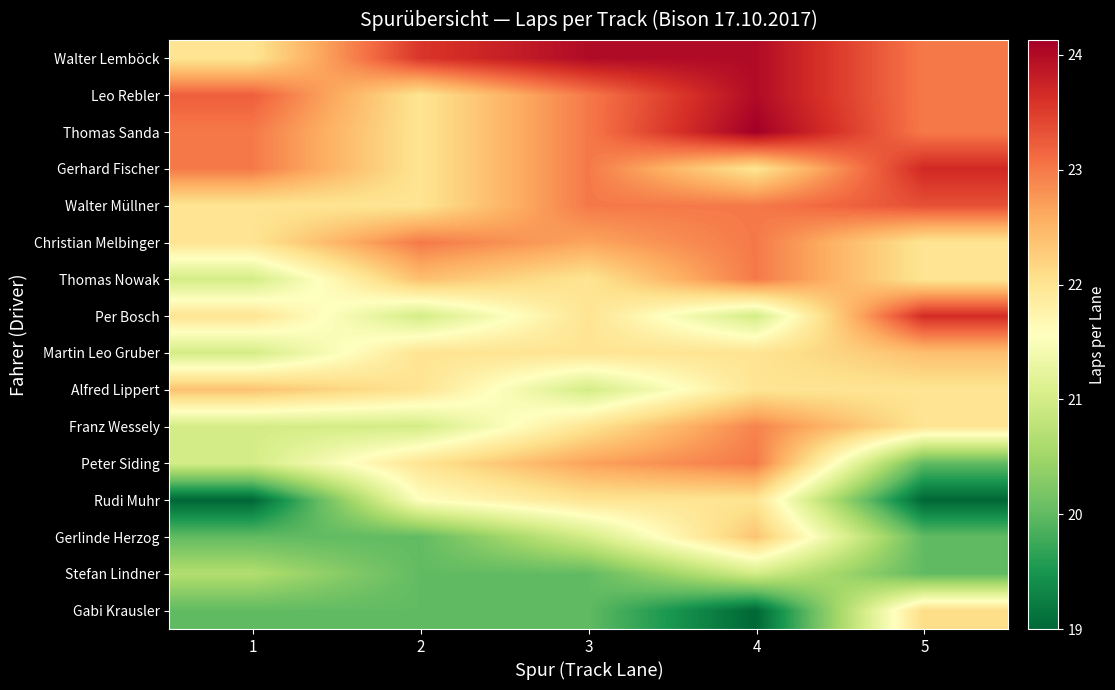

Reading left to right, transcribe all the data shown in this chart.

Walter Lemböck: 1=22.0	2=23.6	3=24.0	4=24.0	5=23.0
Leo Rebler: 1=23.2	2=22.0	3=23.0	4=24.0	5=23.0
Thomas Sanda: 1=23.0	2=22.0	3=23.0	4=24.1	5=23.0
Gerhard Fischer: 1=23.0	2=22.0	3=23.0	4=22.0	5=23.7
Walter Müllner: 1=22.0	2=22.0	3=23.0	4=23.0	5=23.3
Christian Melbinger: 1=22.0	2=23.0	3=22.6	4=23.0	5=22.0
Thomas Nowak: 1=21.0	2=22.4	3=22.0	4=23.0	5=22.0
Per Bosch: 1=22.0	2=21.0	3=22.0	4=21.0	5=23.6
Martin Leo Gruber: 1=21.0	2=22.0	3=22.0	4=22.0	5=22.4
Alfred Lippert: 1=22.4	2=22.0	3=21.0	4=22.0	5=22.0
Franz Wessely: 1=21.0	2=21.0	3=22.0	4=22.9	5=22.0
Peter Siding: 1=21.0	2=22.0	3=22.7	4=23.0	5=20.0
Rudi Muhr: 1=19.0	2=21.6	3=22.0	4=22.0	5=19.0
Gerlinde Herzog: 1=20.0	2=20.0	3=21.0	4=22.4	5=20.0
Stefan Lindner: 1=20.7	2=20.0	3=20.0	4=21.0	5=20.0
Gabi Krausler: 1=20.0	2=20.0	3=20.0	4=19.0	5=22.1